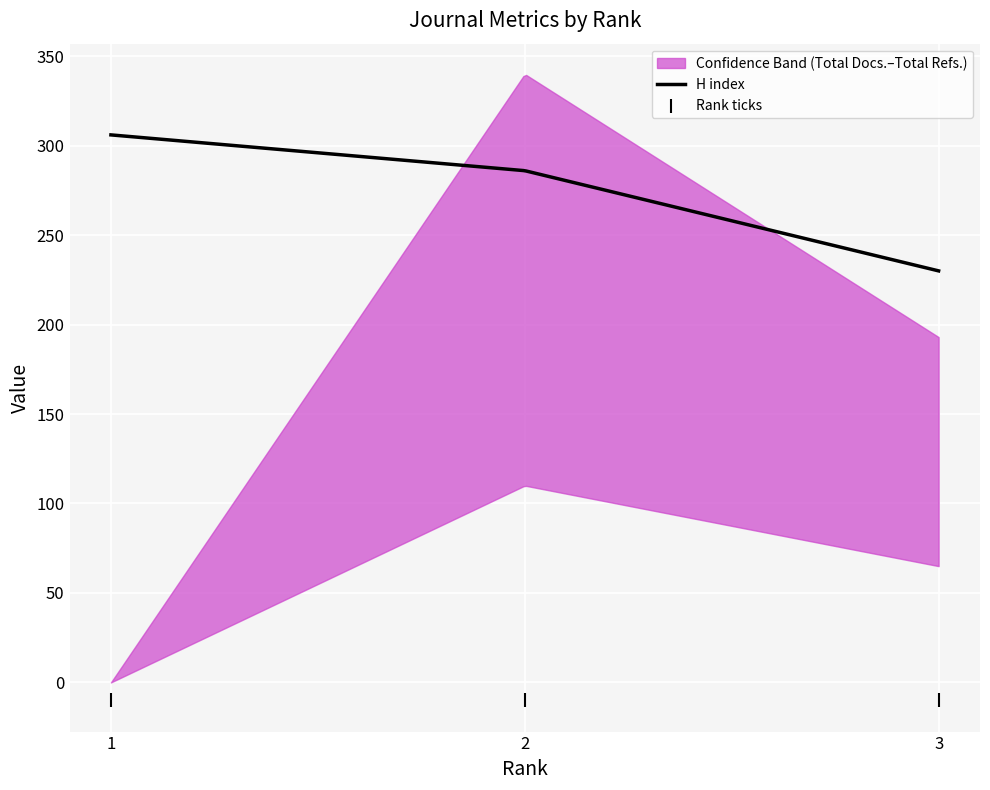

Is the value of Total Refs. at 2 greater than the value of Total Docs. (3years) at 2?

Yes